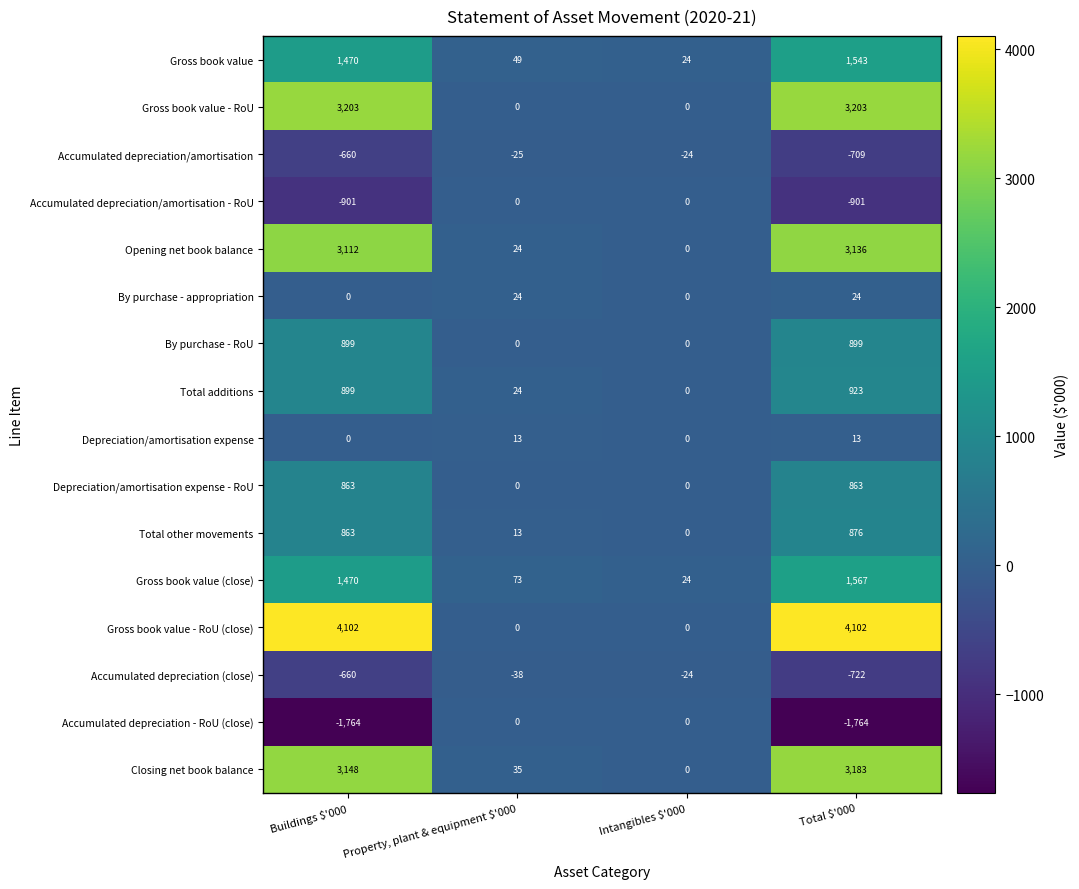

Count the By purchase - appropriation values in the range 0 to 24.

4